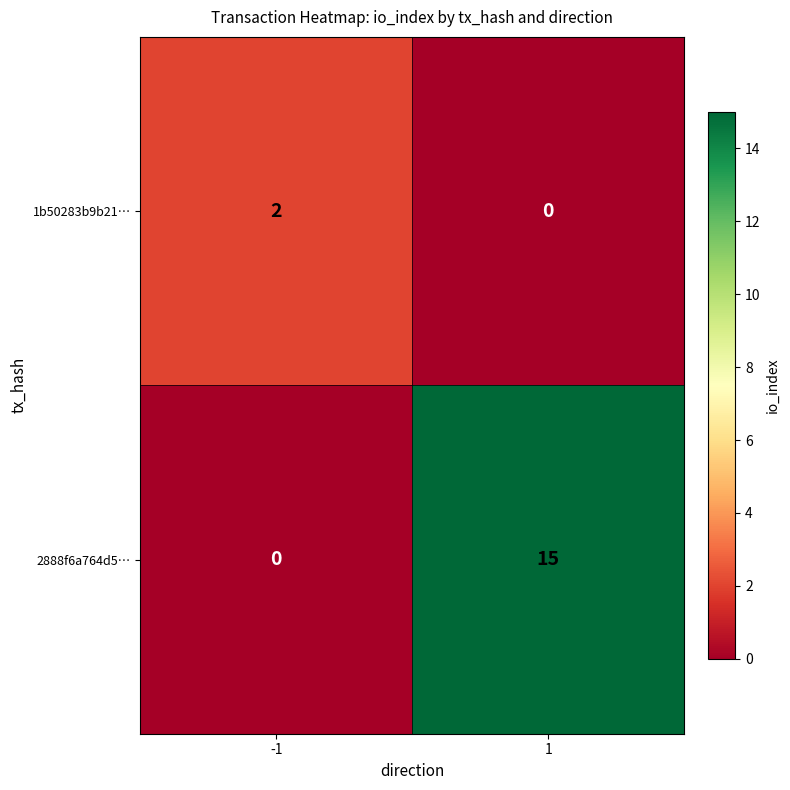

List the series in order of their peak value, highest first.

2888f6a764d5…, 1b50283b9b21…